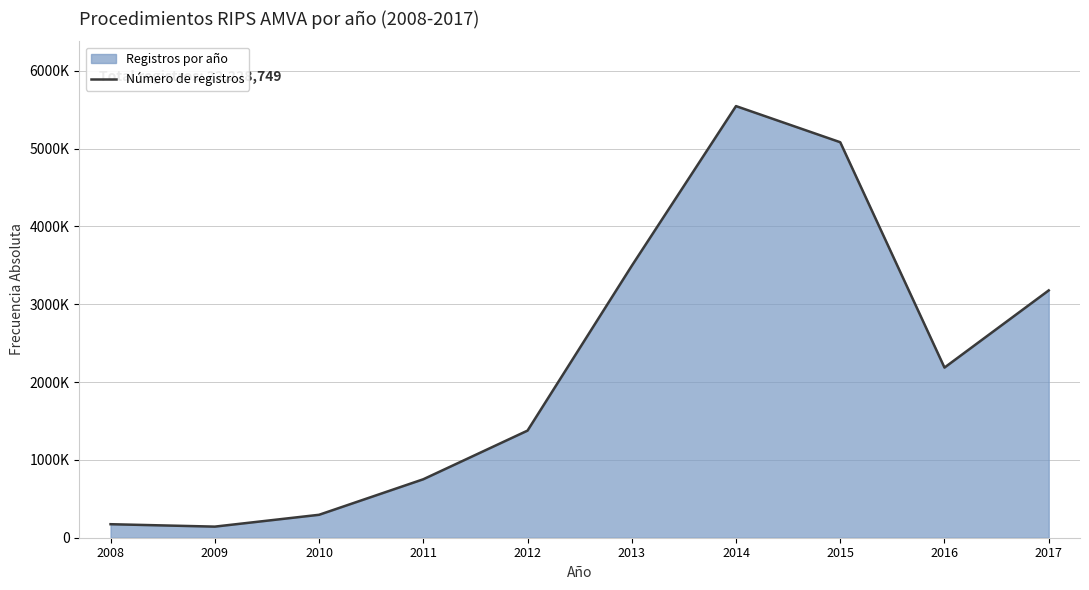

What is the change in value from 2016 to 2017?

+991851